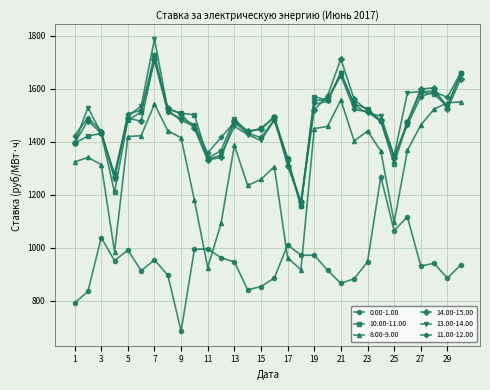

How many data points does each series have?

30